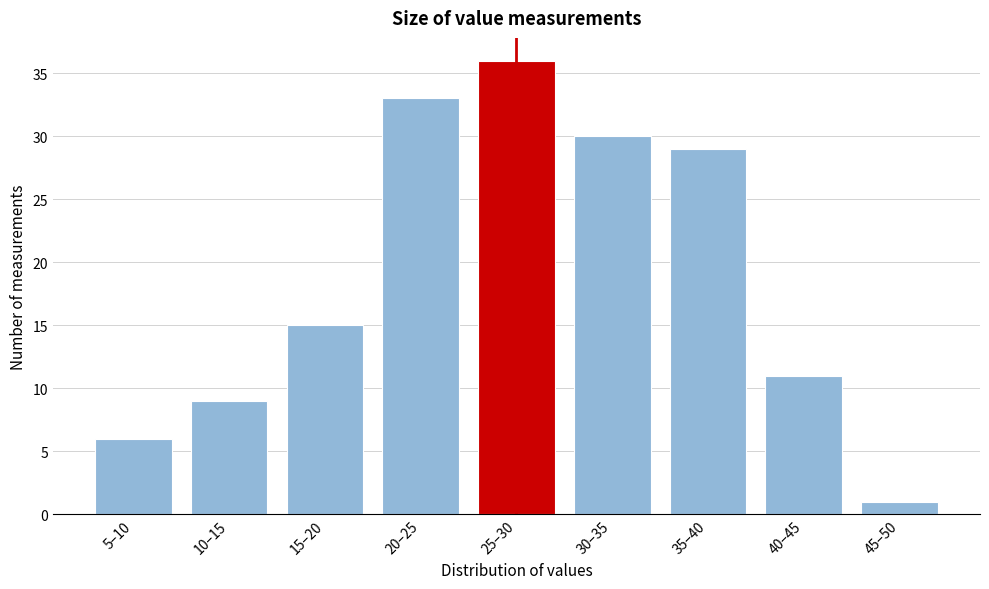

Reading right to left, extract all data points from this chart.

1	11	29	30	36	33	15	9	6